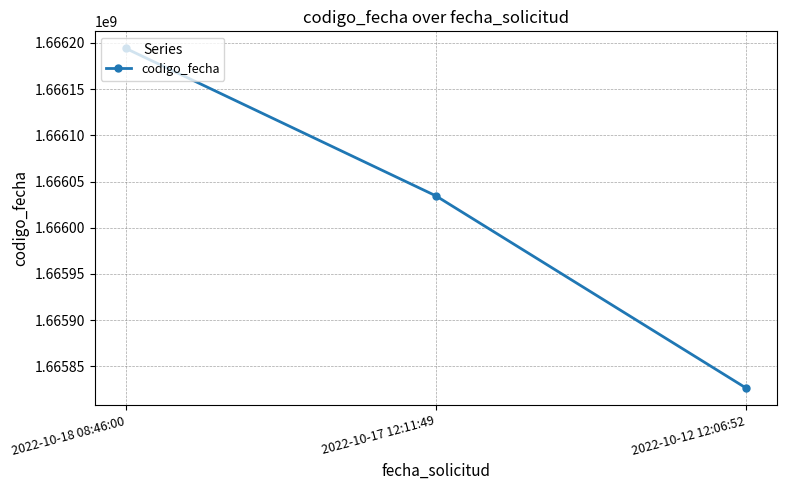

What is the label of the 3rd point from the left?

2022-10-12 12:06:52